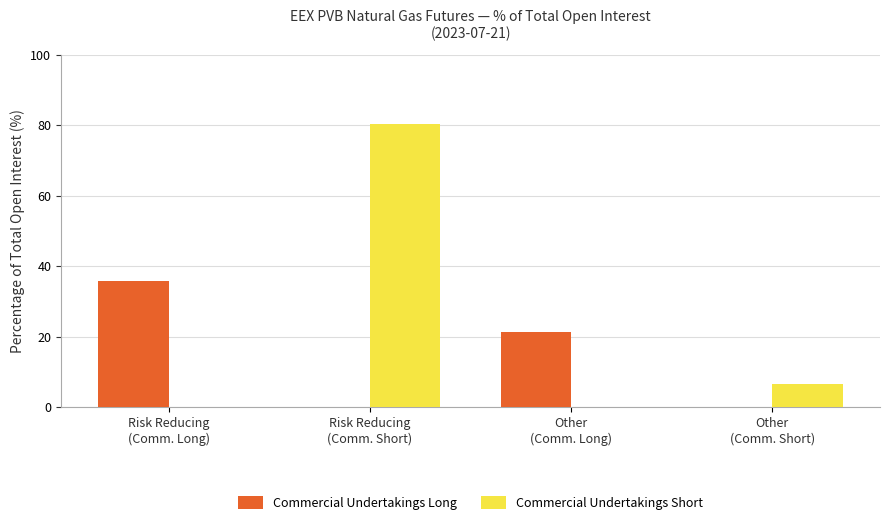

Reading right to left, extract all data points from this chart.

Commercial Undertakings Long: 0.0	21.3	0.0	35.9
Commercial Undertakings Short: 6.5	0.0	80.4	0.0